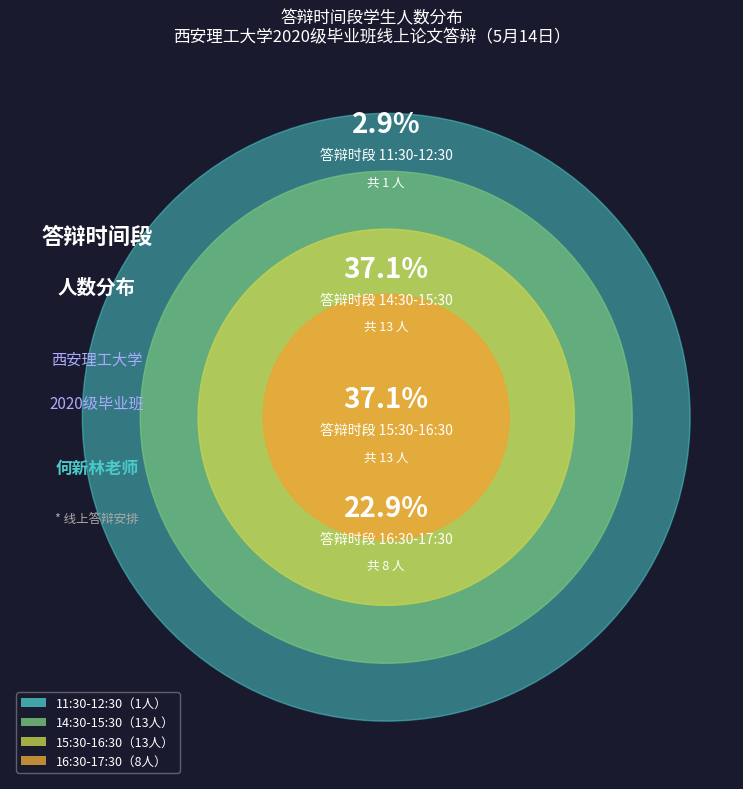

Between 16:30-17:30 and 11:30-12:30, which is larger?

16:30-17:30